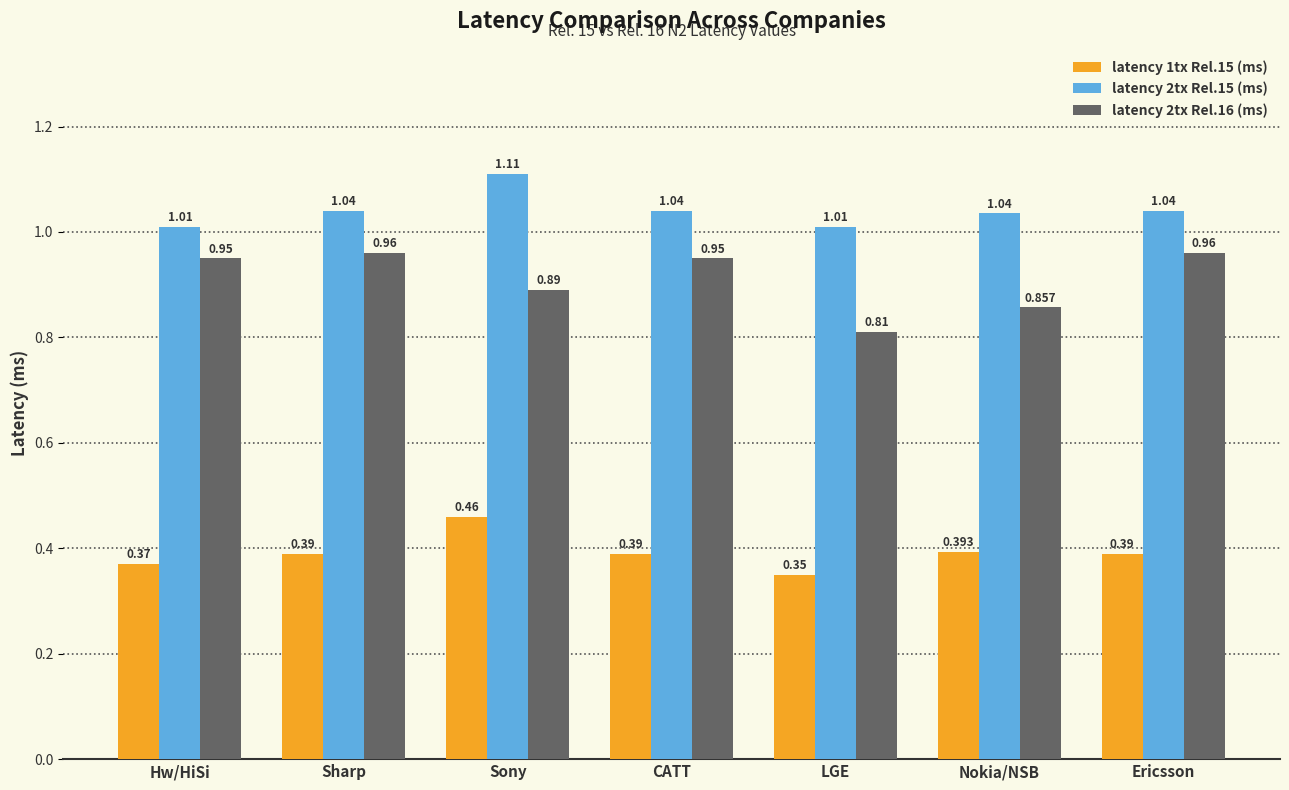

The value of latency 1tx Rel.15 (ms) at CATT is 0.2. True or false?

False